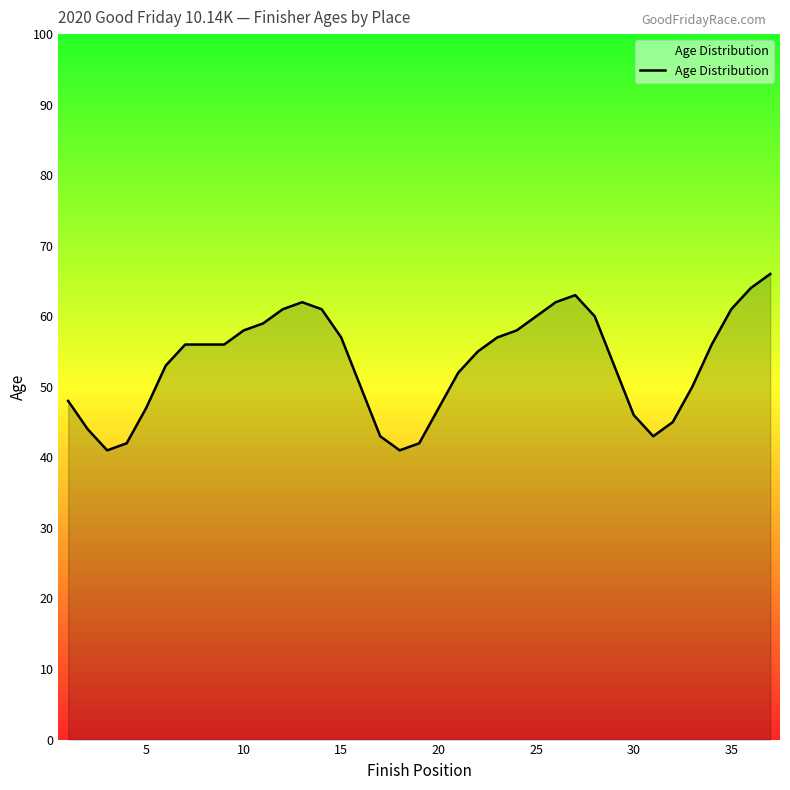

Reading left to right, list all the values displayed in this chart.

48	44	41	42	47	53	56	56	56	58	59	61	62	61	57	50	43	41	42	47	52	55	57	58	60	62	63	60	53	46	43	45	50	56	61	64	66